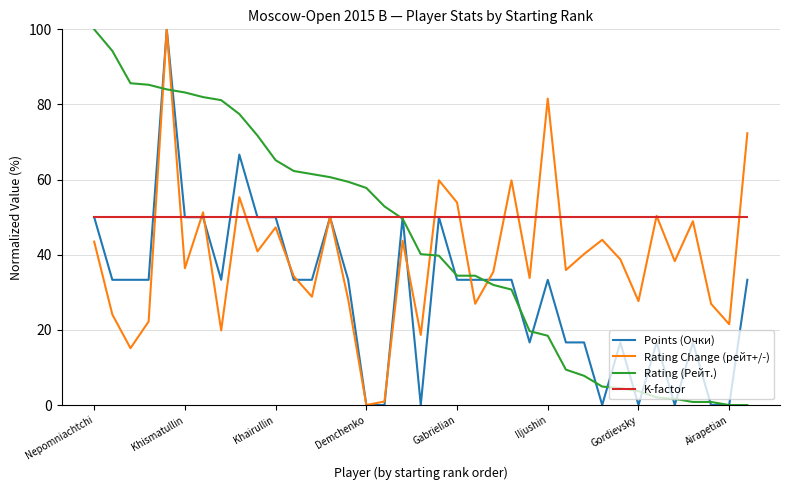

What is the maximum value shown in the chart?

100.0